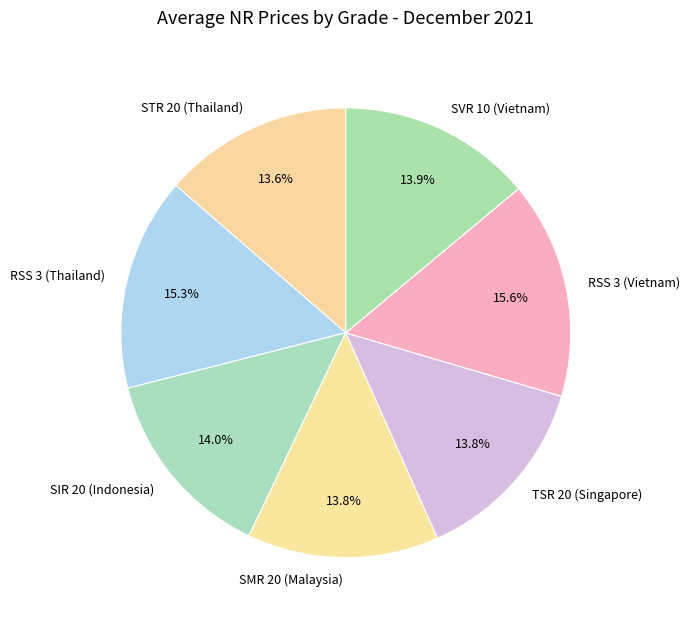

How many slices are in this pie chart?

7